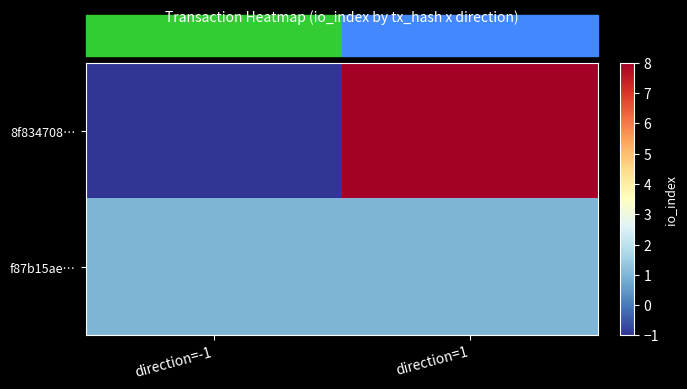

Which series has the widest spread of values?

8f834708…